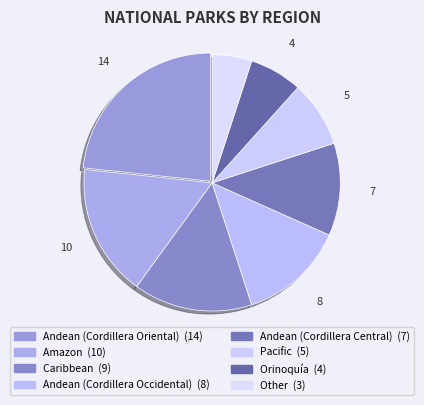

Which slice is the smallest?

Other